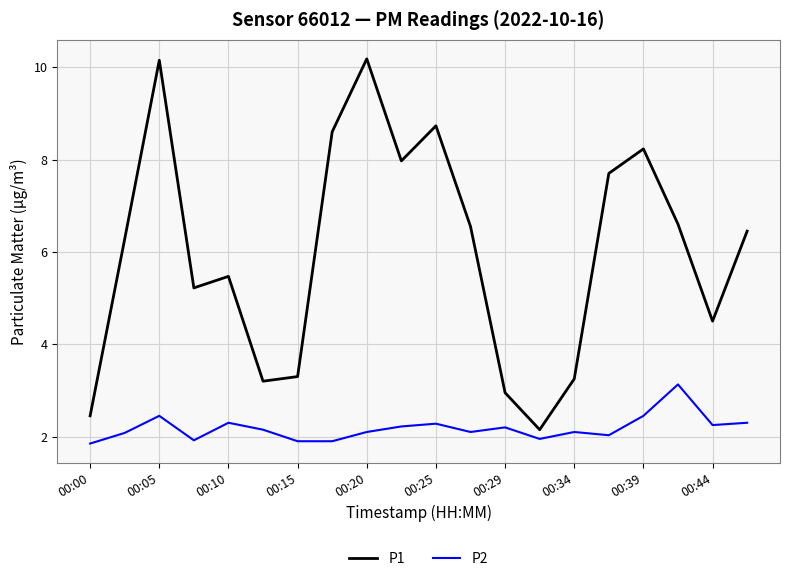

How many lines are shown in the chart?

2